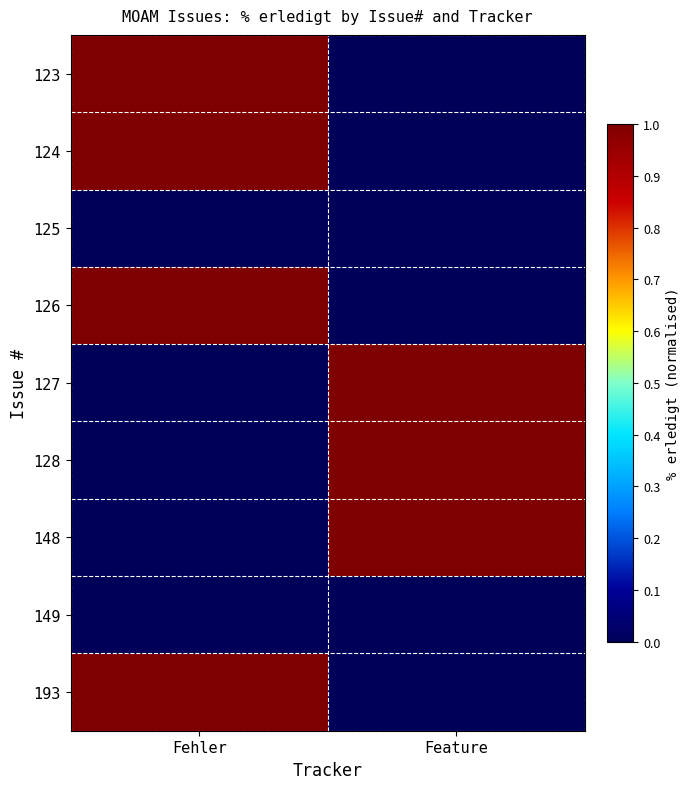

Reading right to left, what are all the values shown in this chart?

123: Feature=0	Fehler=1
124: Feature=0	Fehler=1
125: Feature=0	Fehler=0
126: Feature=0	Fehler=1
127: Feature=1	Fehler=0
128: Feature=1	Fehler=0
148: Feature=1	Fehler=0
149: Feature=0	Fehler=0
193: Feature=0	Fehler=1